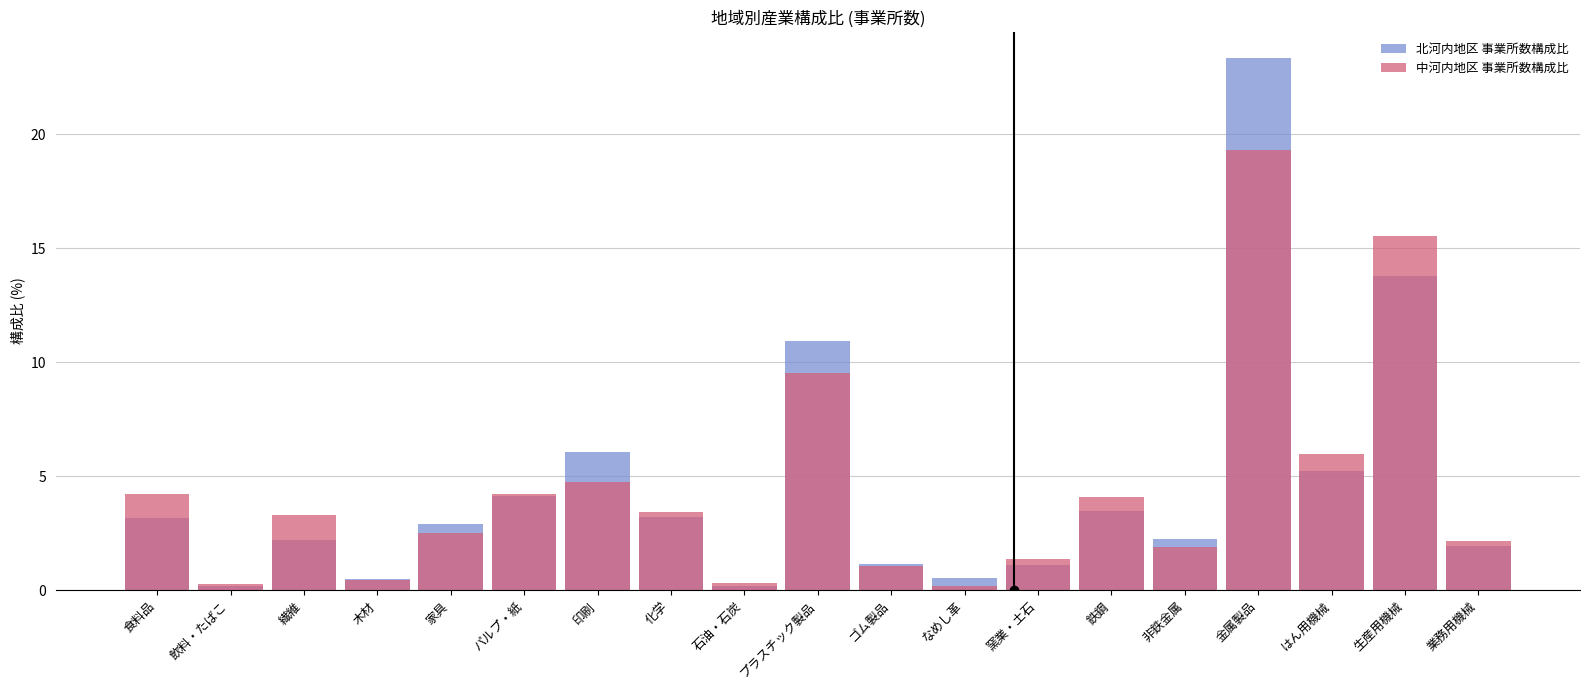

How many bars are there in total?

38